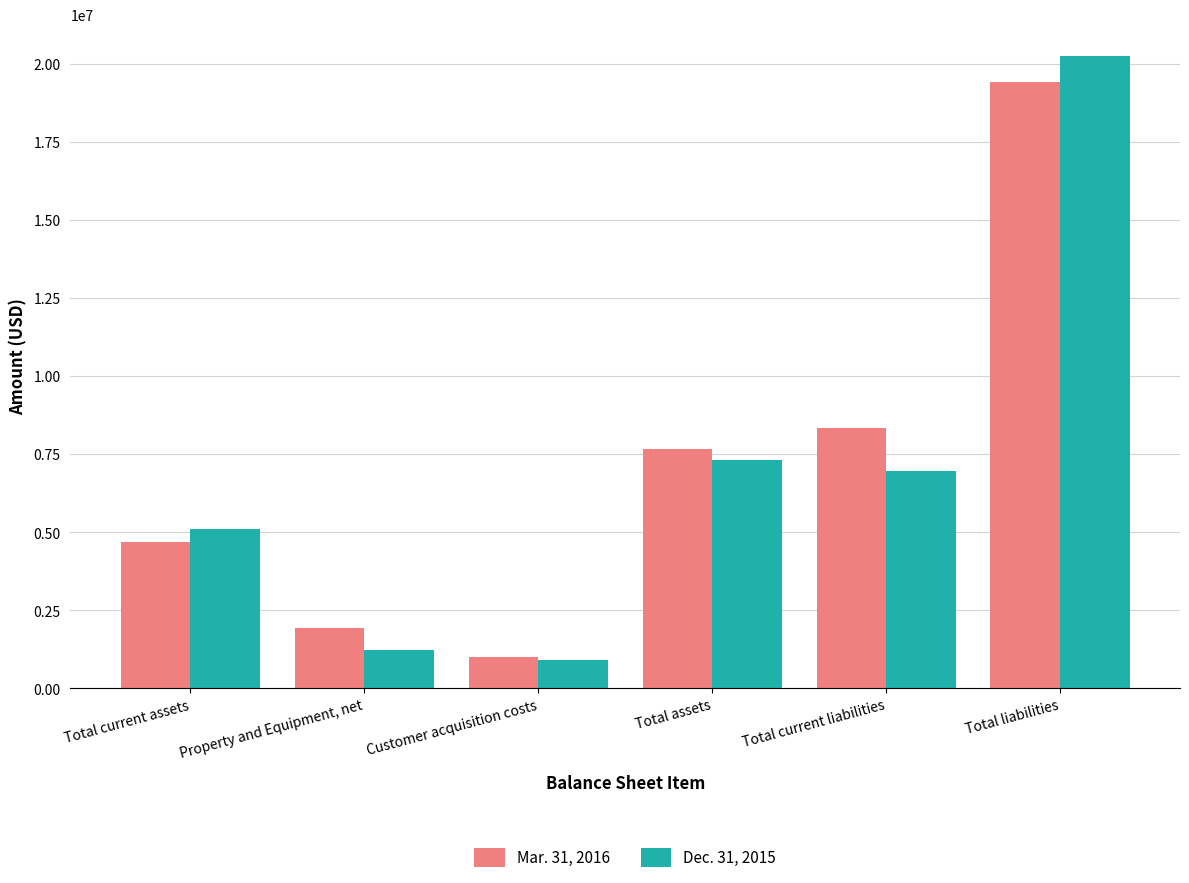

How many values in the Mar. 31, 2016 series are below 7679459?

3